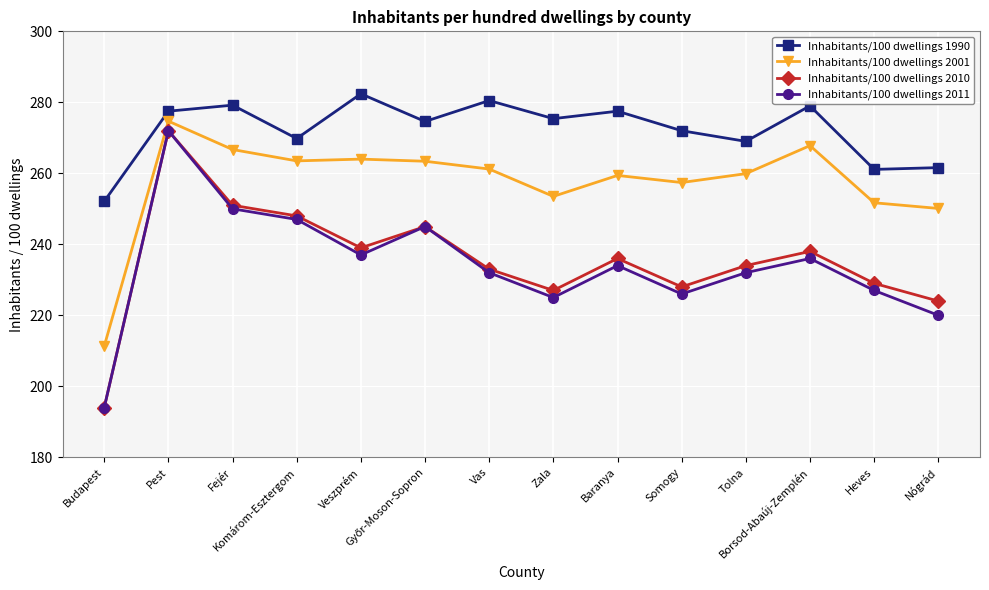

What is the sum of the Inhabitants/100 dwellings 1990 values at Pest and Tolna?

546.5